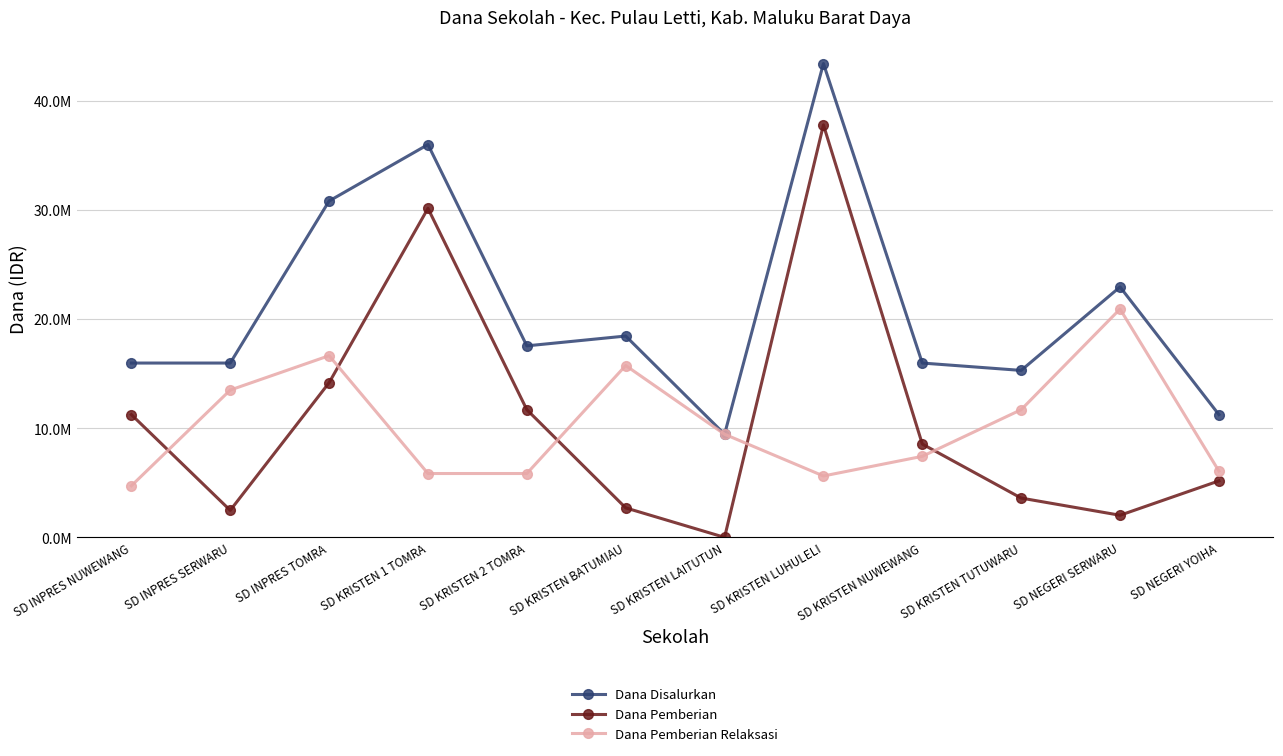

Reading right to left, list all the values displayed in this chart.

Dana Disalurkan: SD NEGERI YOIHA=11250000	SD NEGERI SERWARU=22950000	SD KRISTEN TUTUWARU=15300000	SD KRISTEN NUWEWANG=15975000	SD KRISTEN LUHULELI=43425000	SD KRISTEN LAITUTUN=9450000	SD KRISTEN BATUMIAU=18450000	SD KRISTEN 2 TOMRA=17550000	SD KRISTEN 1 TOMRA=36000000	SD INPRES TOMRA=30825000	SD INPRES SERWARU=15975000	SD INPRES NUWEWANG=15975000
Dana Pemberian: SD NEGERI YOIHA=5175000	SD NEGERI SERWARU=2025000	SD KRISTEN TUTUWARU=3600000	SD KRISTEN NUWEWANG=8550000	SD KRISTEN LUHULELI=37800000	SD KRISTEN LAITUTUN=0	SD KRISTEN BATUMIAU=2700000	SD KRISTEN 2 TOMRA=11700000	SD KRISTEN 1 TOMRA=30150000	SD INPRES TOMRA=14175000	SD INPRES SERWARU=2475000	SD INPRES NUWEWANG=11250000
Dana Pemberian Relaksasi: SD NEGERI YOIHA=6075000	SD NEGERI SERWARU=20925000	SD KRISTEN TUTUWARU=11700000	SD KRISTEN NUWEWANG=7425000	SD KRISTEN LUHULELI=5625000	SD KRISTEN LAITUTUN=9450000	SD KRISTEN BATUMIAU=15750000	SD KRISTEN 2 TOMRA=5850000	SD KRISTEN 1 TOMRA=5850000	SD INPRES TOMRA=16650000	SD INPRES SERWARU=13500000	SD INPRES NUWEWANG=4725000